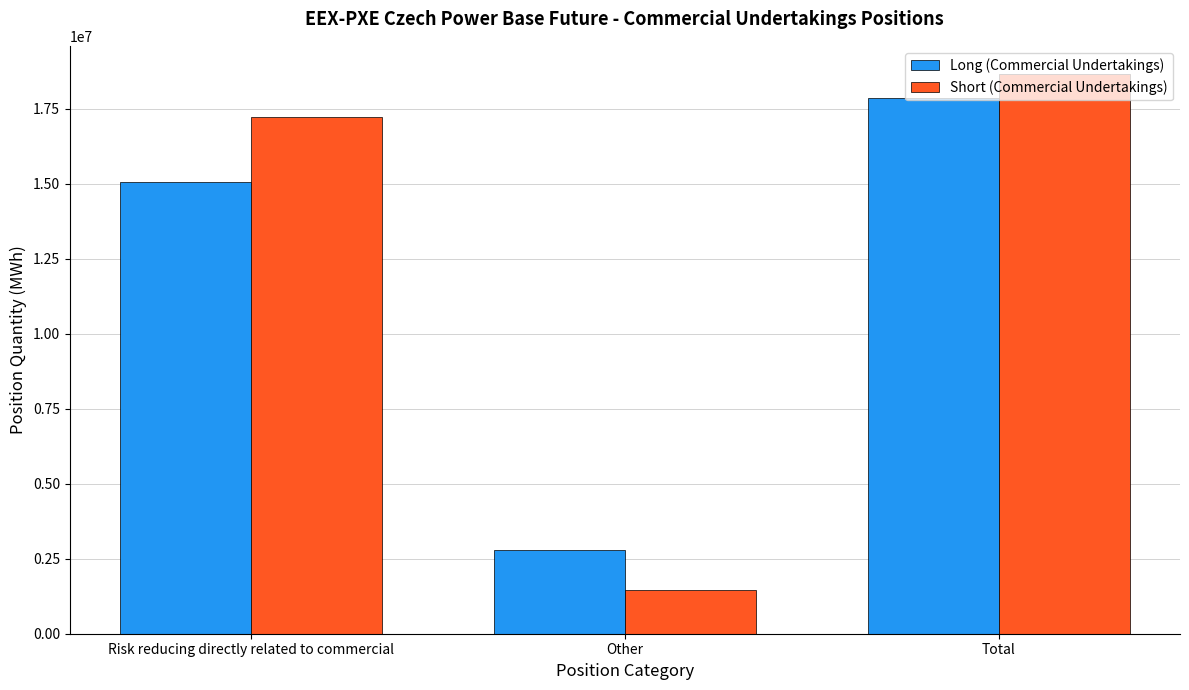

At how many categories does at least one series exceed 15647278?

2